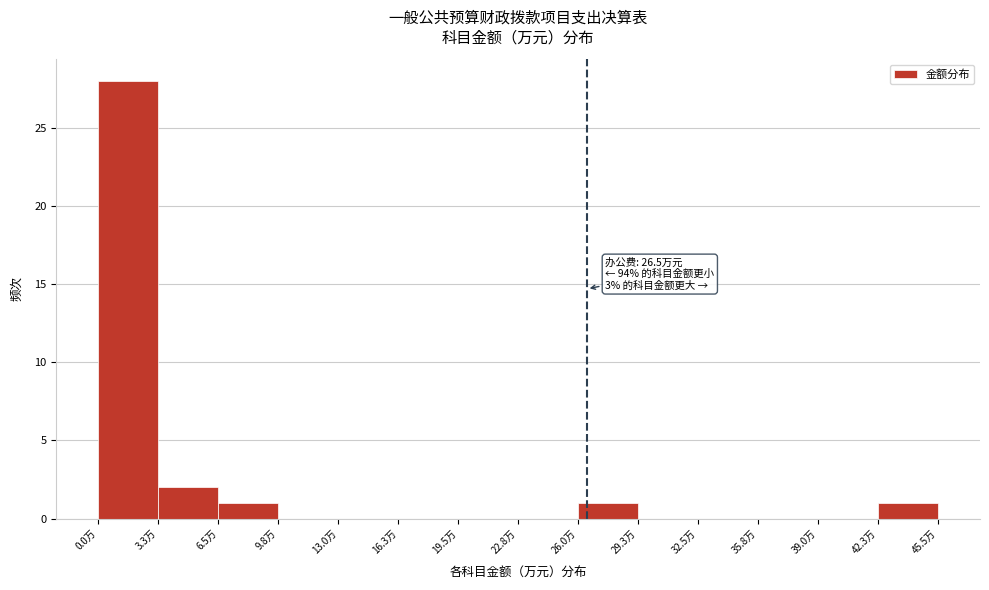

Which range on the x-axis has the tallest bar?

0.0 to 3.5